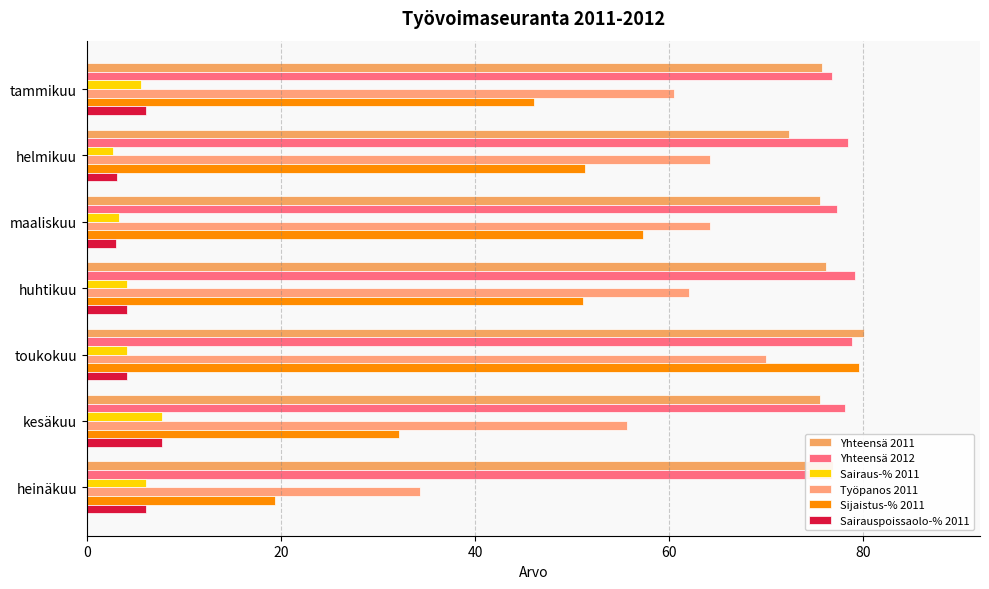

What are all the series names shown in the legend?

Yhteensä 2011, Yhteensä 2012, Sairaus-% 2011, Työpanos 2011, Sijaistus-% 2011, Sairauspoissaolo-% 2011